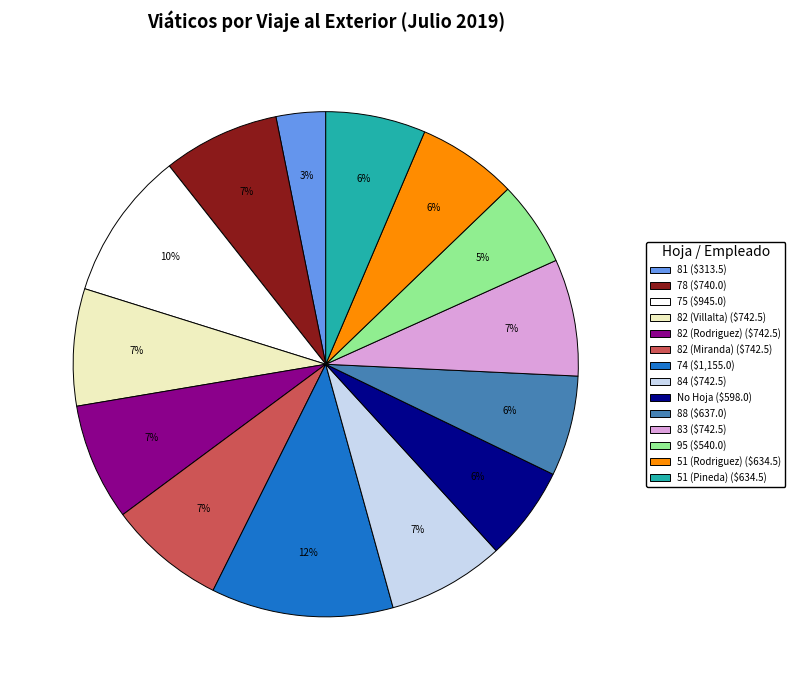

To the nearest percent, what percentage of the pie is 83?

7%